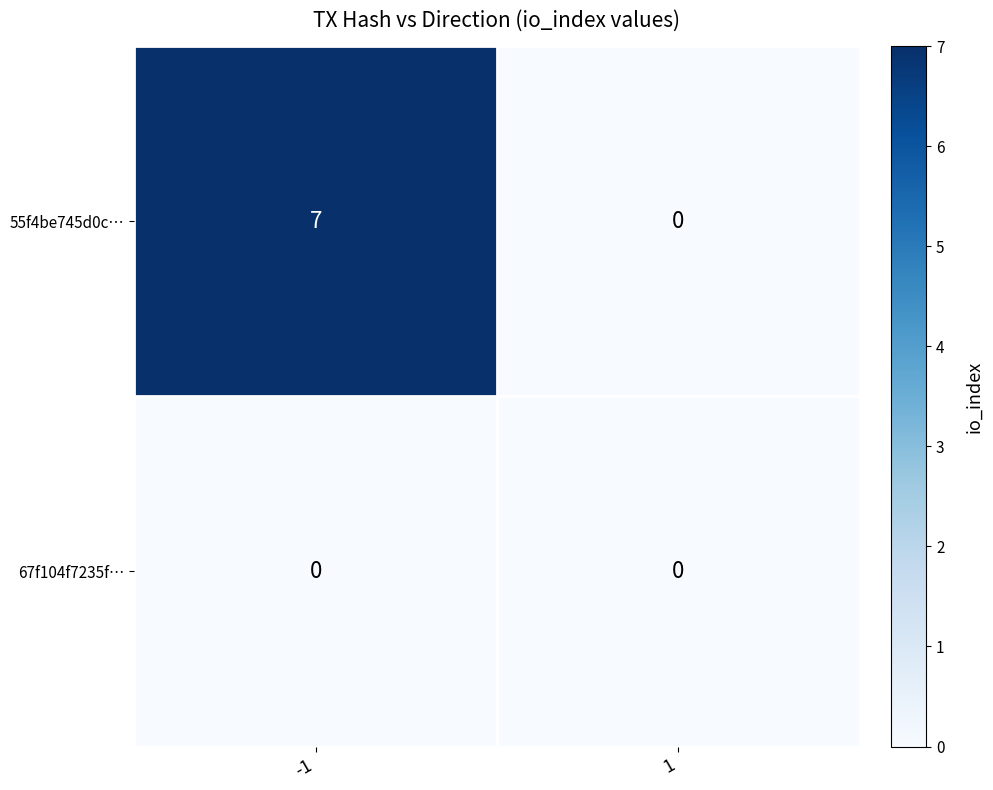

What is the total value across all series at -1?

7